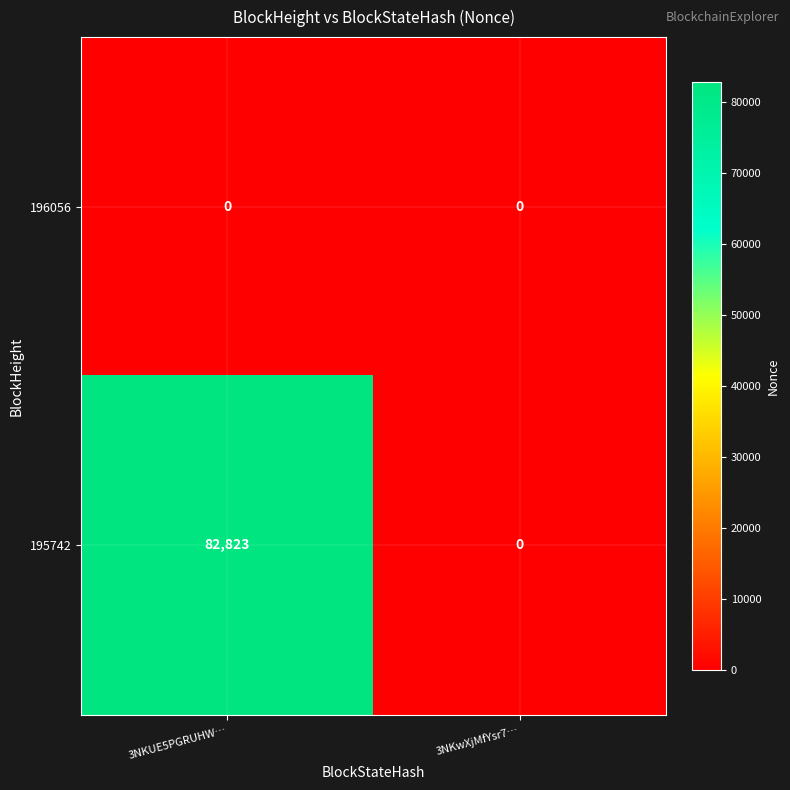

Where is 195742 nearest to the value 41411?

3NKwXjMfYsr7…